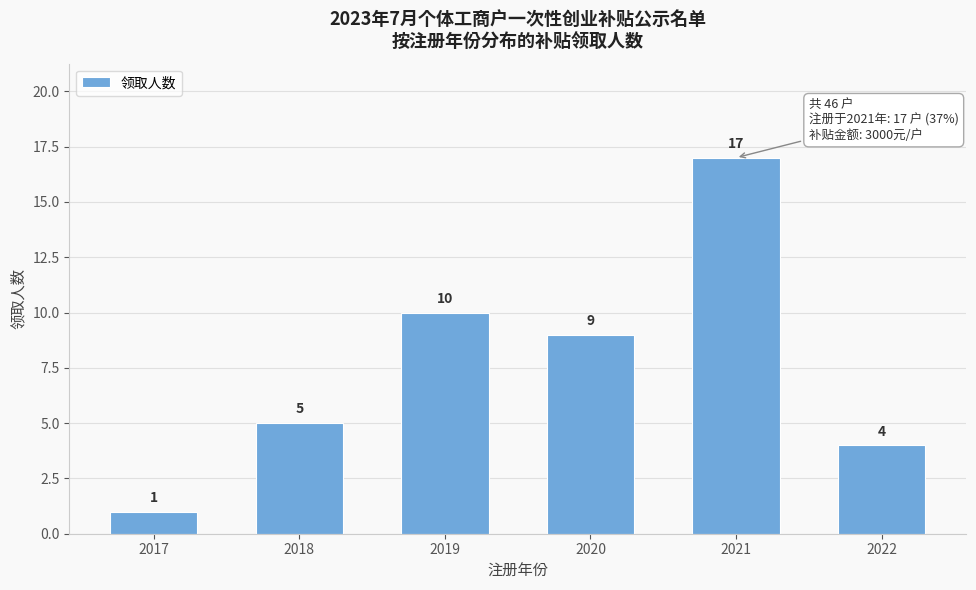

Reading left to right, list all the values displayed in this chart.

1	5	10	9	17	4